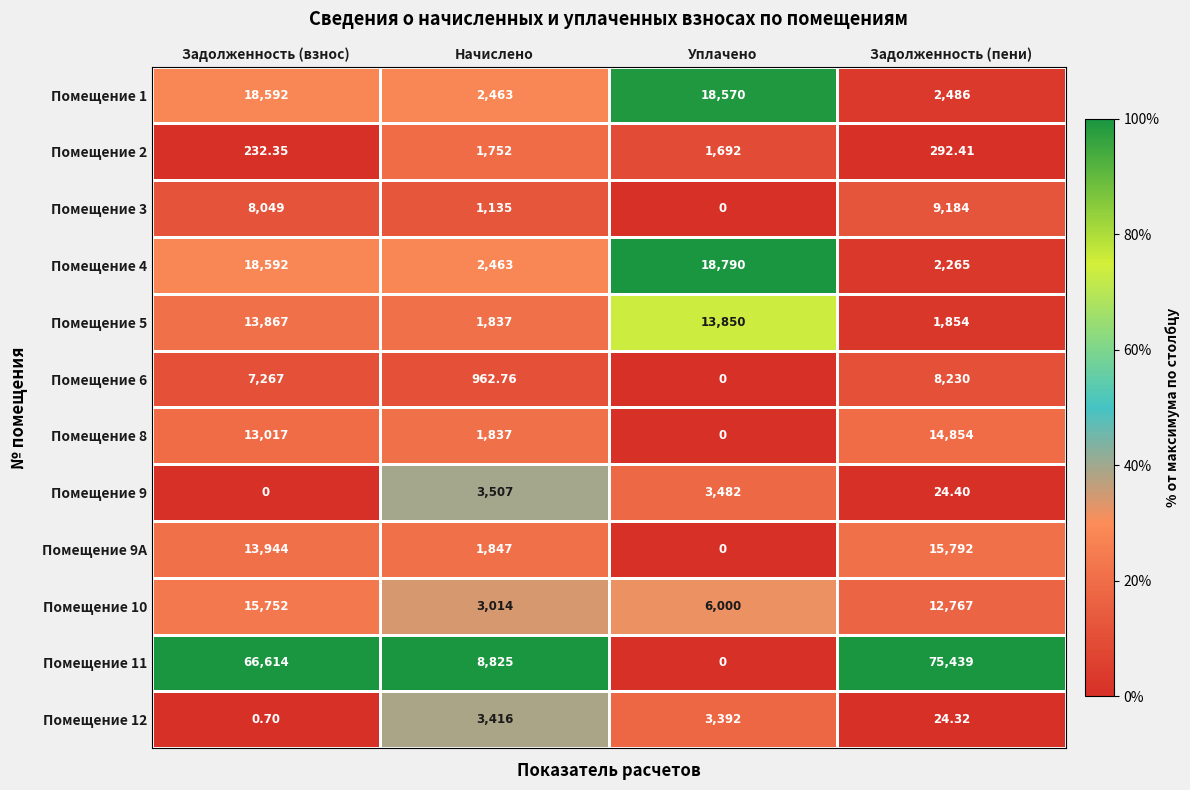

Where is Помещение 9A nearest to the value 7896?

Задолженность (взнос)